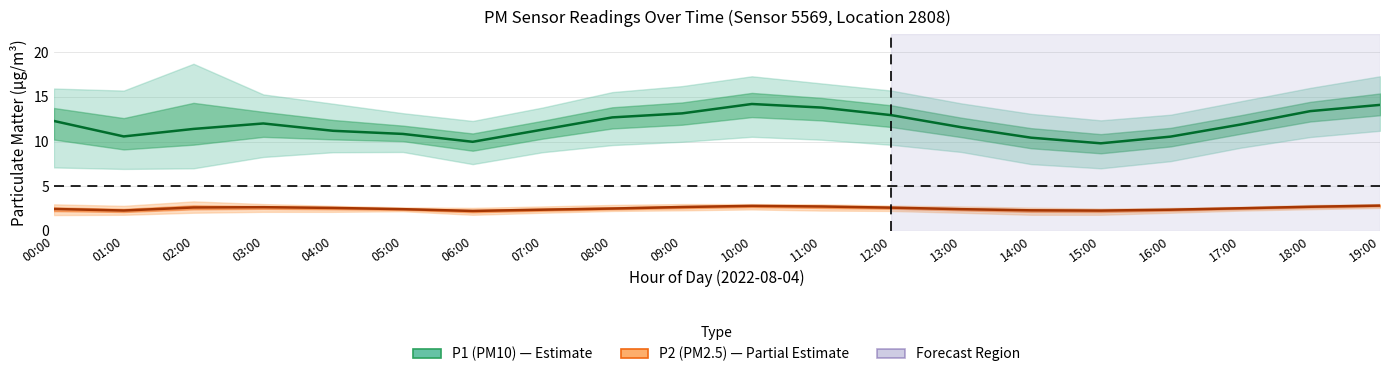

Rank the categories by P1 (PM10) value from highest to lowest.

10:00, 19:00, 11:00, 18:00, 09:00, 12:00, 08:00, 00:00, 03:00, 17:00, 13:00, 02:00, 07:00, 04:00, 05:00, 01:00, 16:00, 14:00, 06:00, 15:00